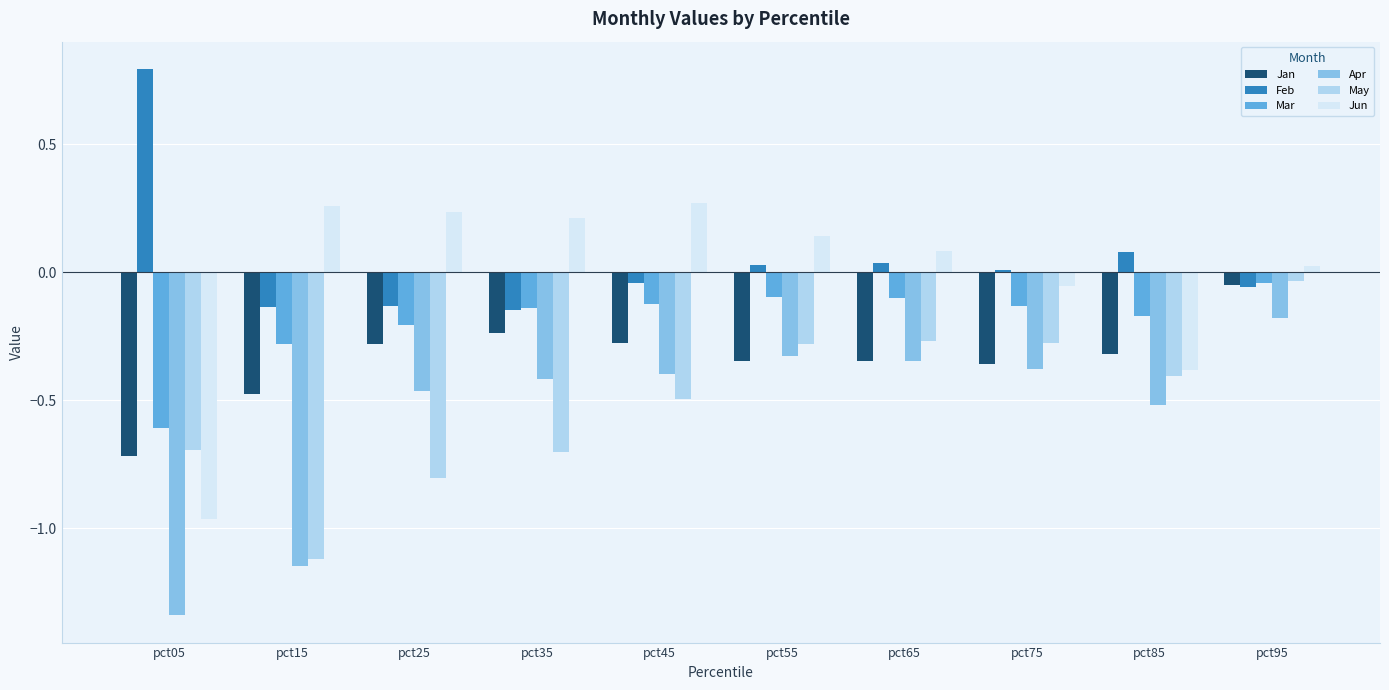

What are all the series names shown in the legend?

Jan, Feb, Mar, Apr, May, Jun